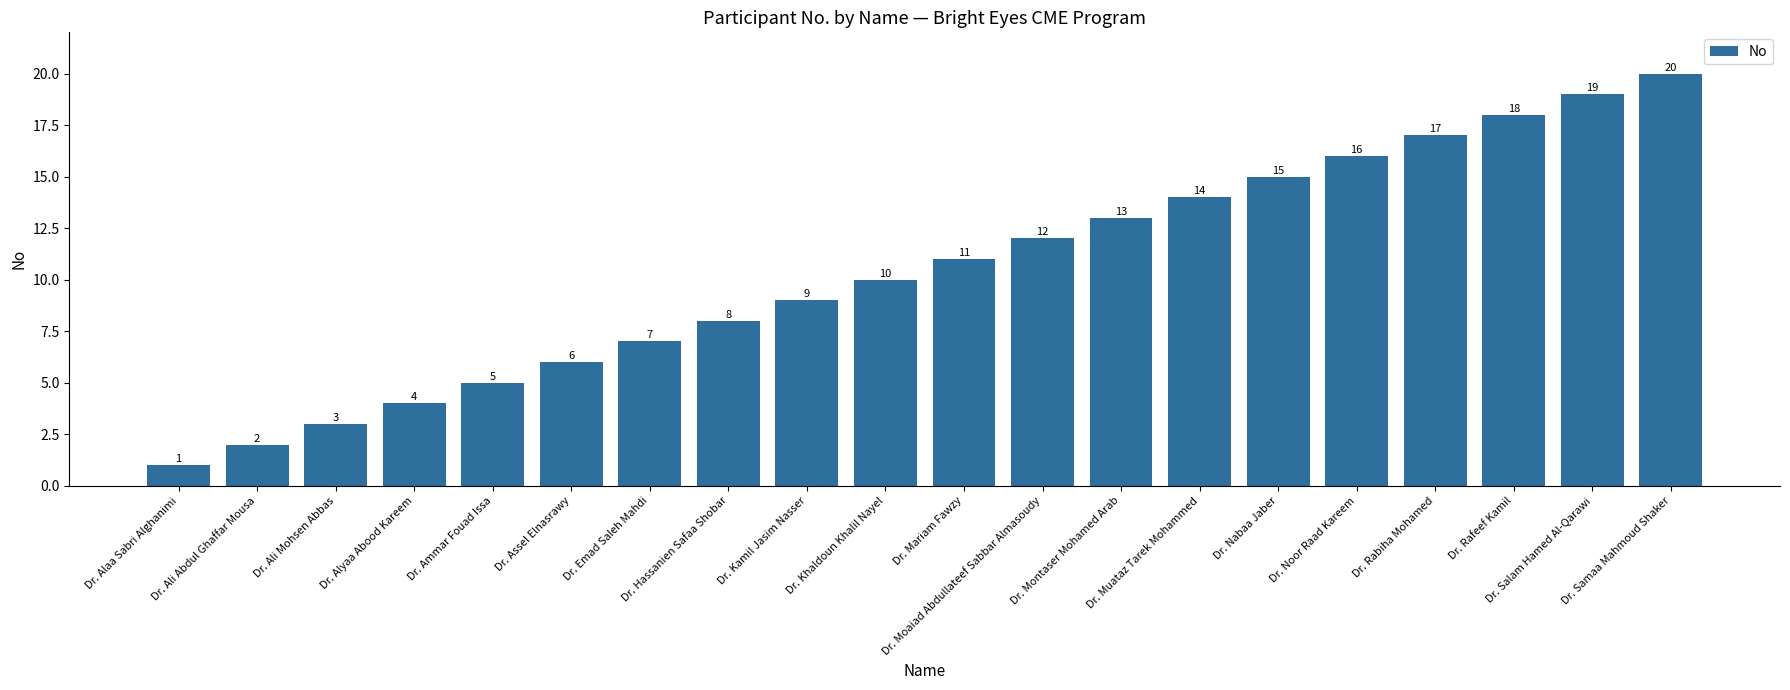

How many distinct data groups are displayed?

1